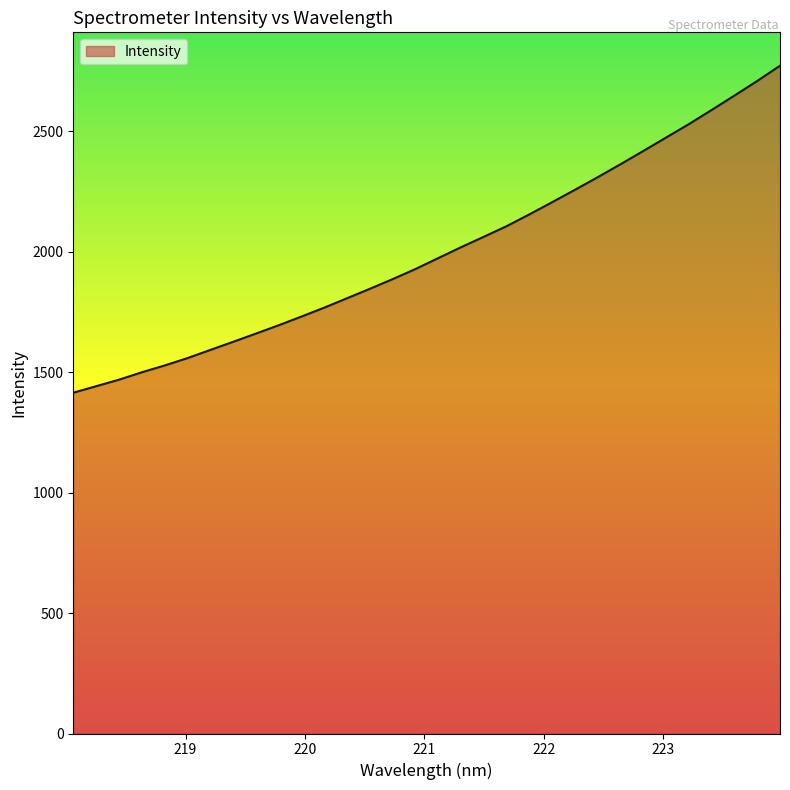

Reading left to right, what are all the values shown in this chart?

1415.0	1442.0	1469.1	1499.8	1528.0	1558.6	1592.5	1626.2	1660.4	1695.1	1731.3	1768.3	1807.3	1846.5	1886.7	1928.6	1974.0	2019.2	2062.7	2106.6	2155.7	2206.3	2257.7	2310.1	2363.9	2418.9	2474.7	2530.3	2589.1	2648.9	2709.4	2772.8